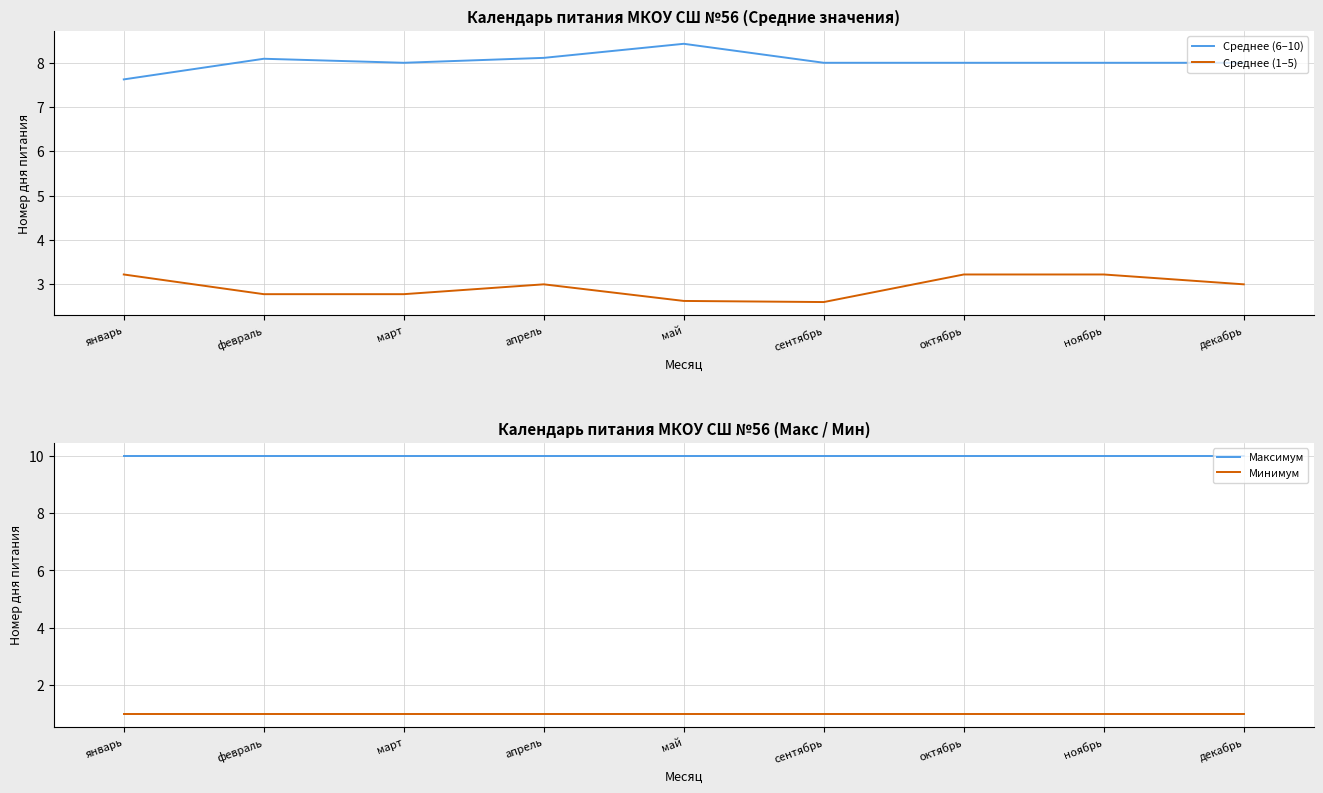

True or false: Среднее (6–10) and Среднее (1–5) intersect in this chart.

False